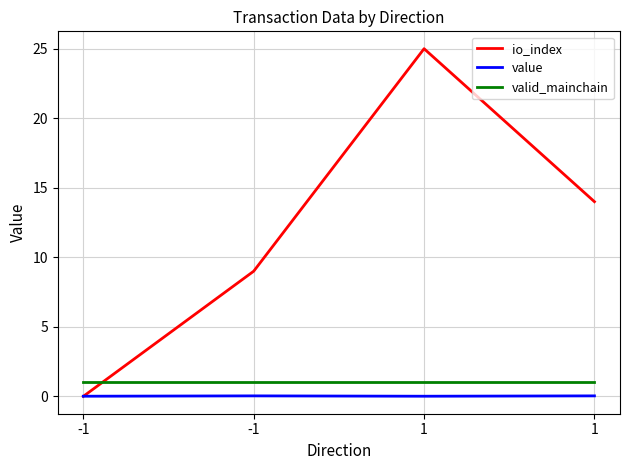

Does the chart display data point markers on the line(s)?

No